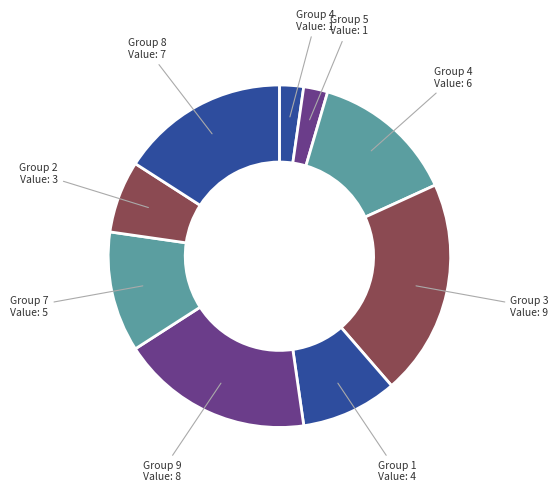

Count the number of slices in the pie.

9